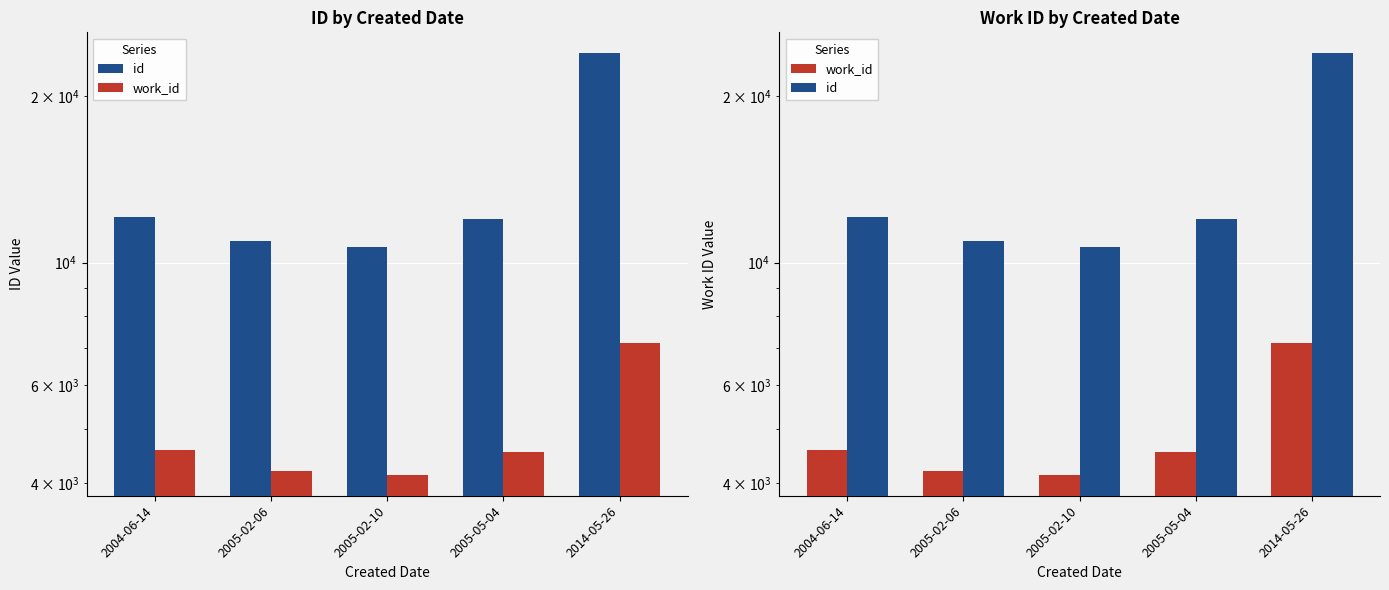

Which series has the largest range (max minus min)?

id